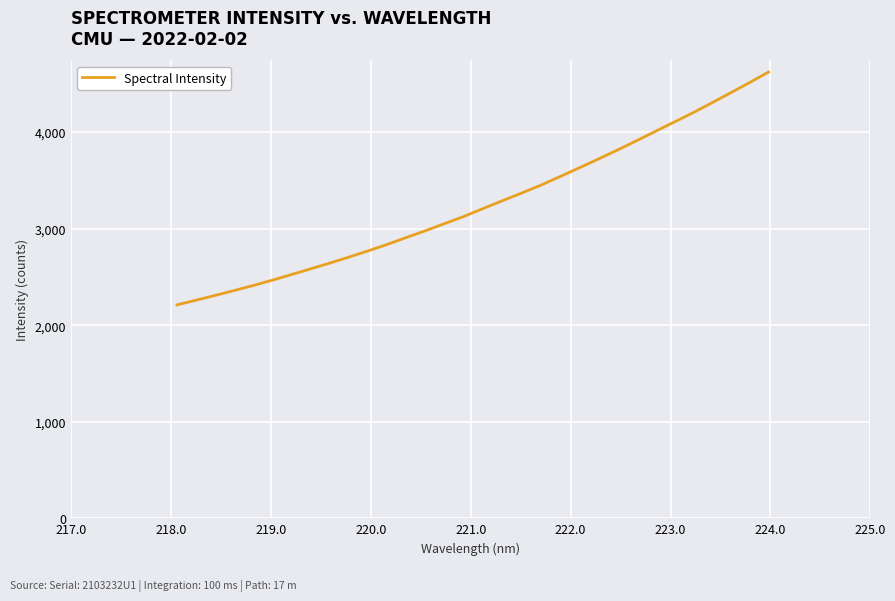

Reading left to right, transcribe all the data shown in this chart.

2211.1	2259.4	2308.7	2359.8	2411.8	2467.2	2525.0	2584.2	2643.9	2705.5	2769.9	2836.2	2907.8	2977.9	3051.6	3124.4	3205.9	3286.1	3364.9	3445.1	3533.7	3623.4	3714.0	3806.8	3903.3	4001.0	4098.7	4196.6	4300.3	4405.5	4512.4	4621.7